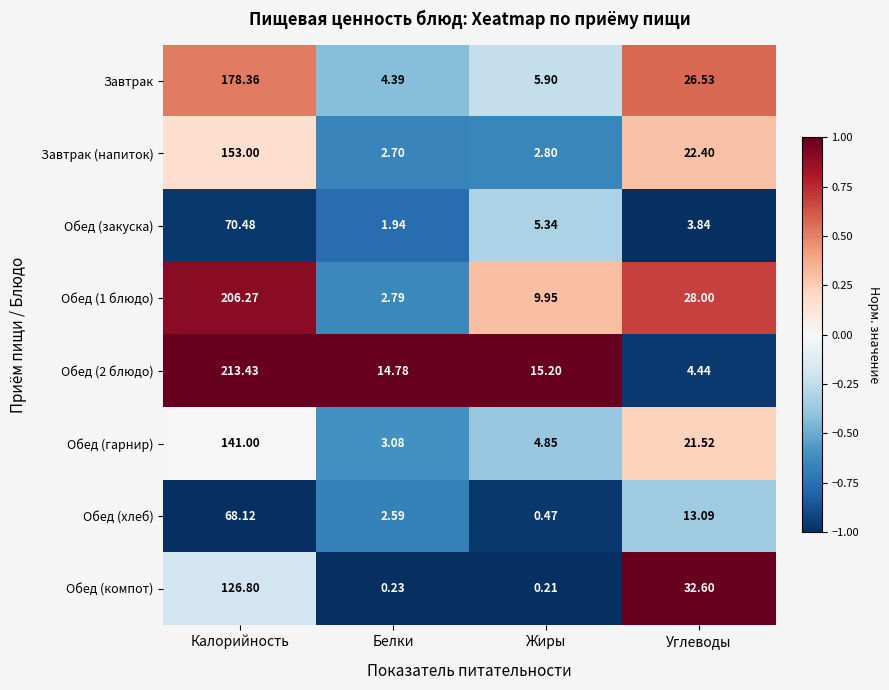

At which label is Обед (компот) closest to 63?

Углеводы